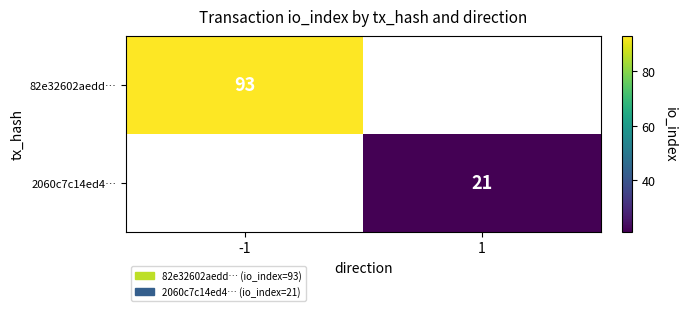

At how many categories does at least one series exceed 59?

1